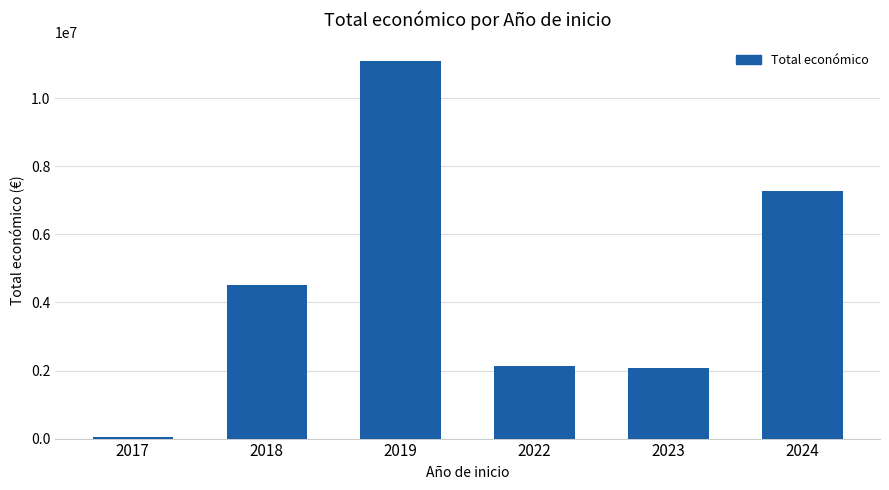

What is the change in value from 2022 to 2024?

+5159917